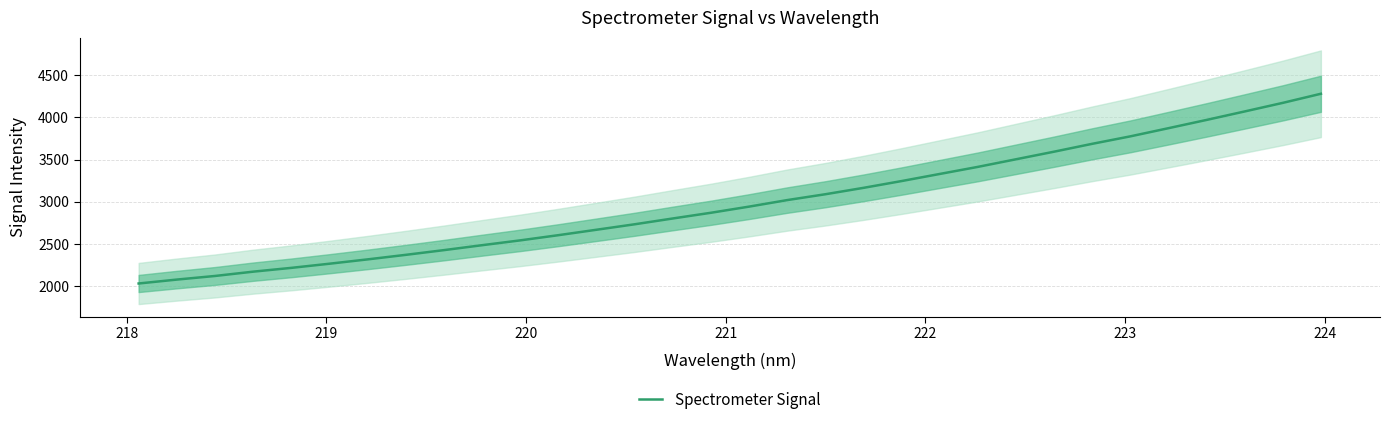

Does the chart have visible grid lines?

Yes